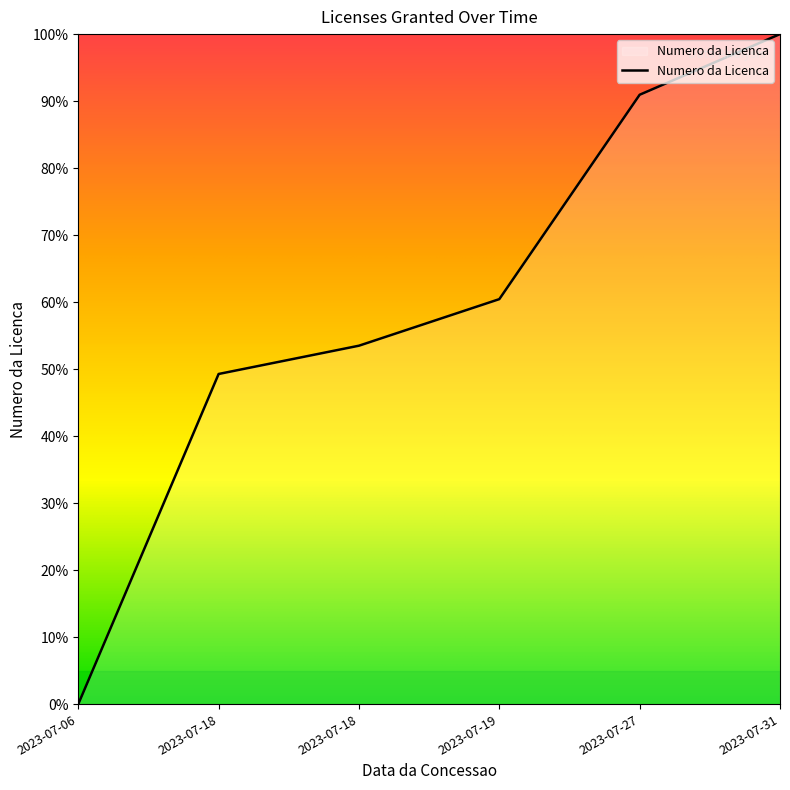

Which category has the lowest value across all series?

2023-07-06